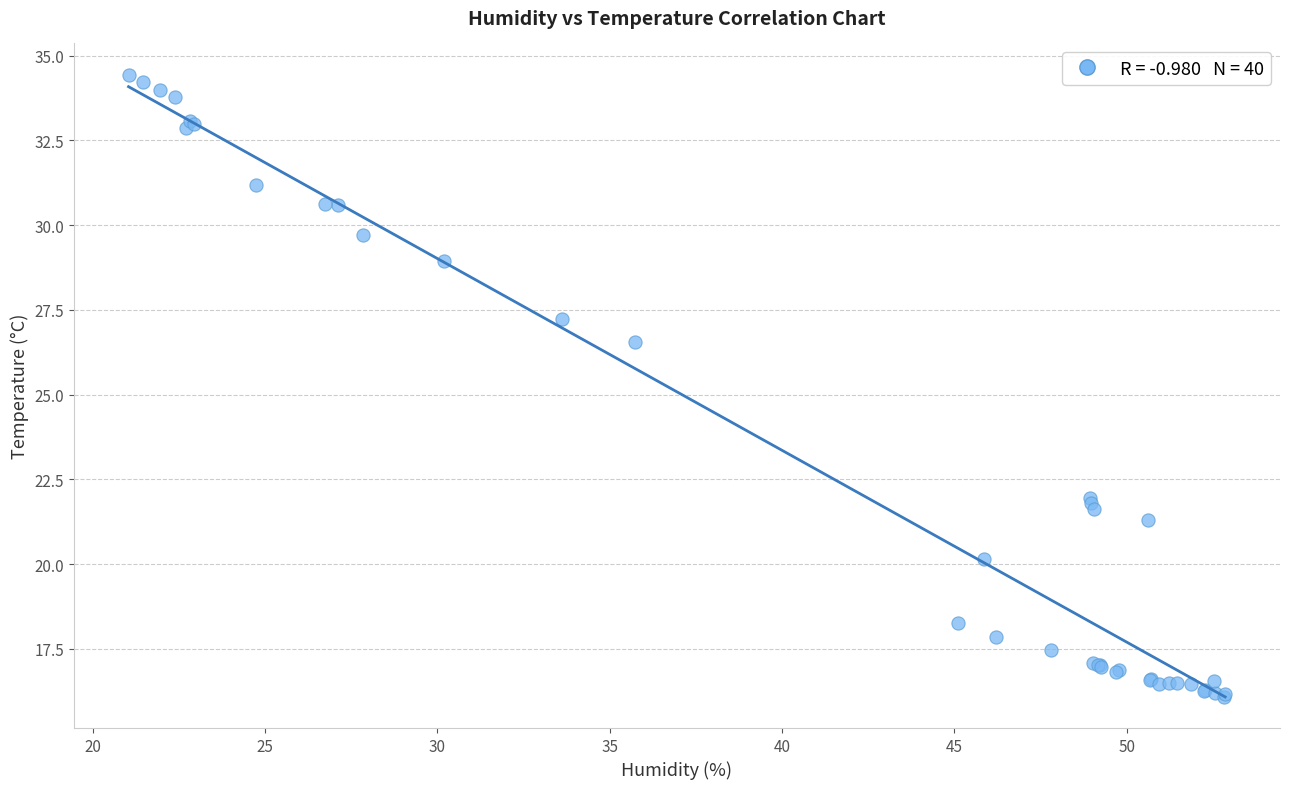

What Y value in the scatter plot is closest to 25?

26.6